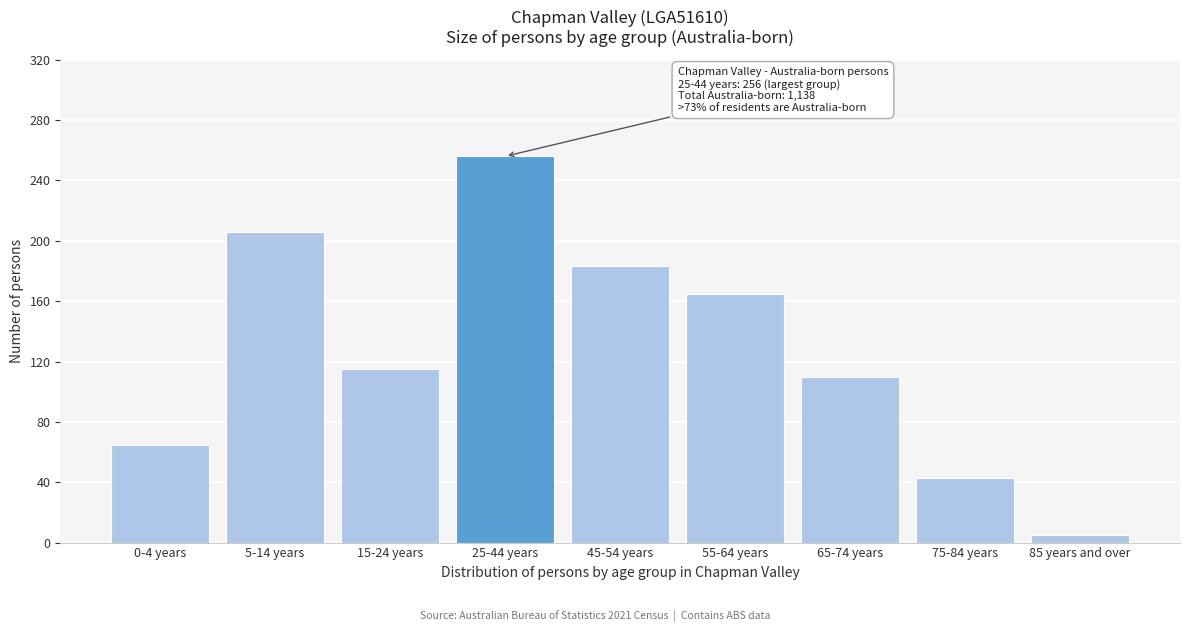

Reading right to left, list all the values displayed in this chart.

5	43	110	165	183	256	115	206	65